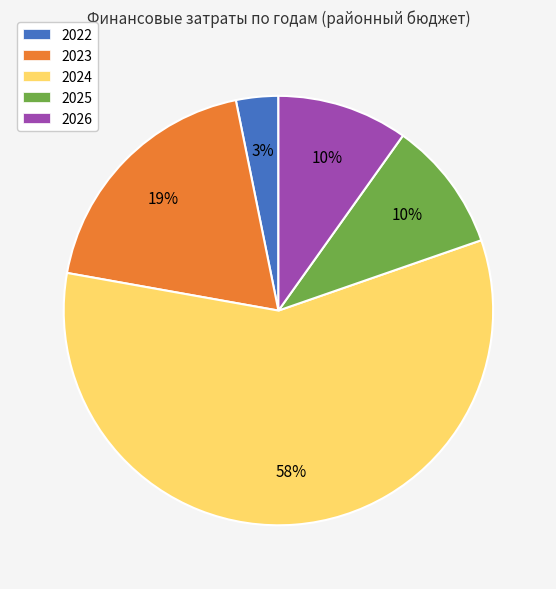

The 2026 slice represents 10% of the pie. True or false?

True